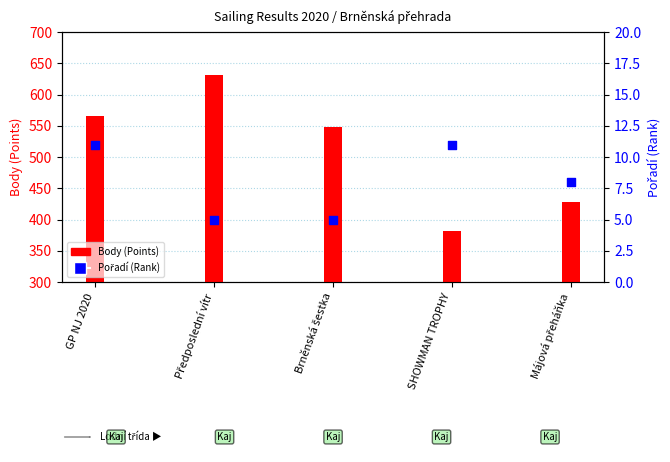

What is the ratio of the value at Májová přeháňka to the value at Brněnská šestka?

1.6